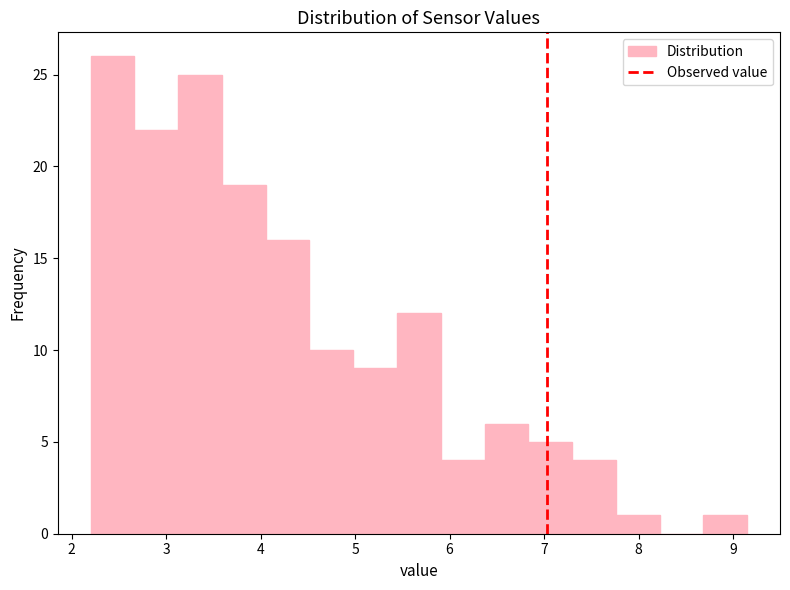

Reading left to right, transcribe this chart: for each bar, give the range it covers on the x-axis and its height. Neither the bar edges nor the heights are printed on the chart, so give them approximately, as read against the axes.

2.2 to 2.7: 26
2.7 to 3.1: 22
3.1 to 3.6: 25
3.6 to 4.1: 19
4.1 to 4.5: 16
4.5 to 5.0: 10
5.0 to 5.4: 9
5.4 to 5.9: 12
5.9 to 6.4: 4
6.4 to 6.8: 6
6.8 to 7.3: 5
7.3 to 7.8: 4
7.8 to 8.2: 1
8.2 to 8.7: 0
8.7 to 9.2: 1